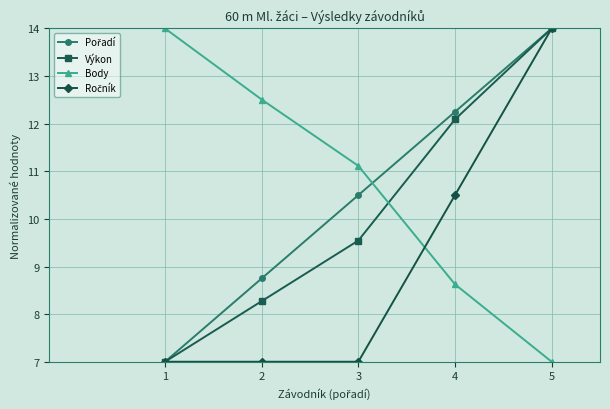

How many intersections are there between Výkon and Body?

1